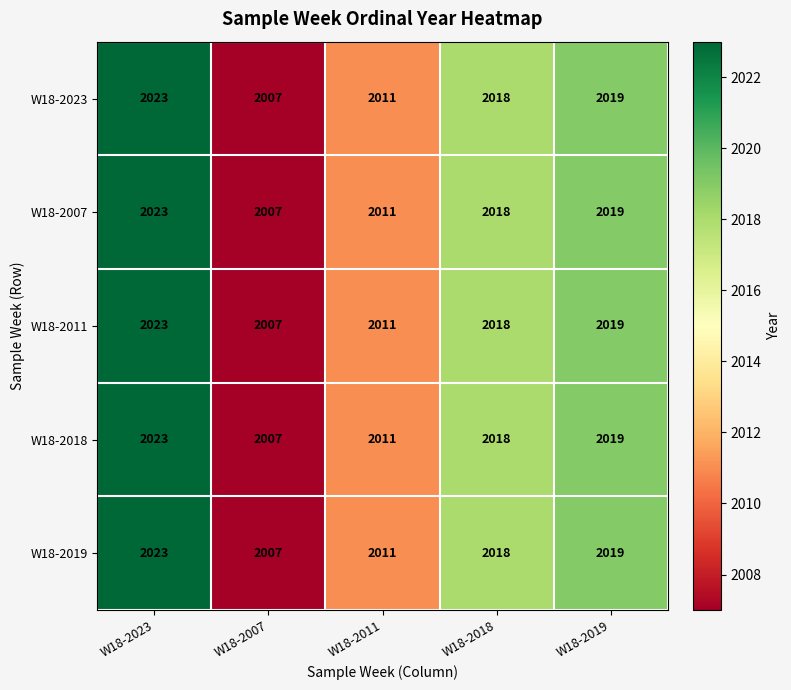

What is the total value across all series at W18-2011?

10055